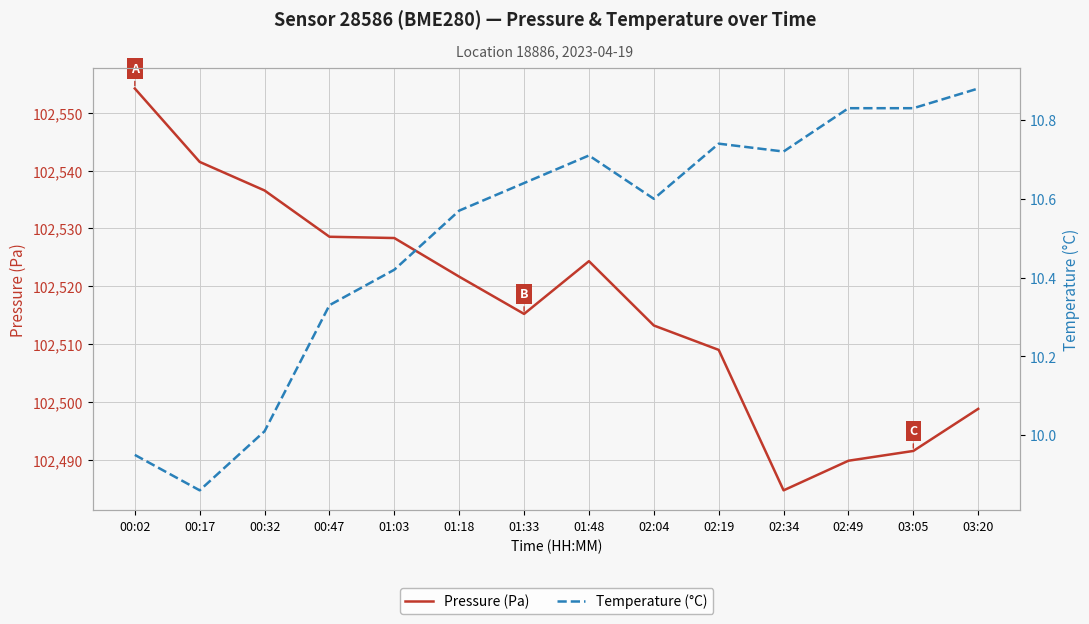

What is the maximum value for Temperature (°C)?

10.9